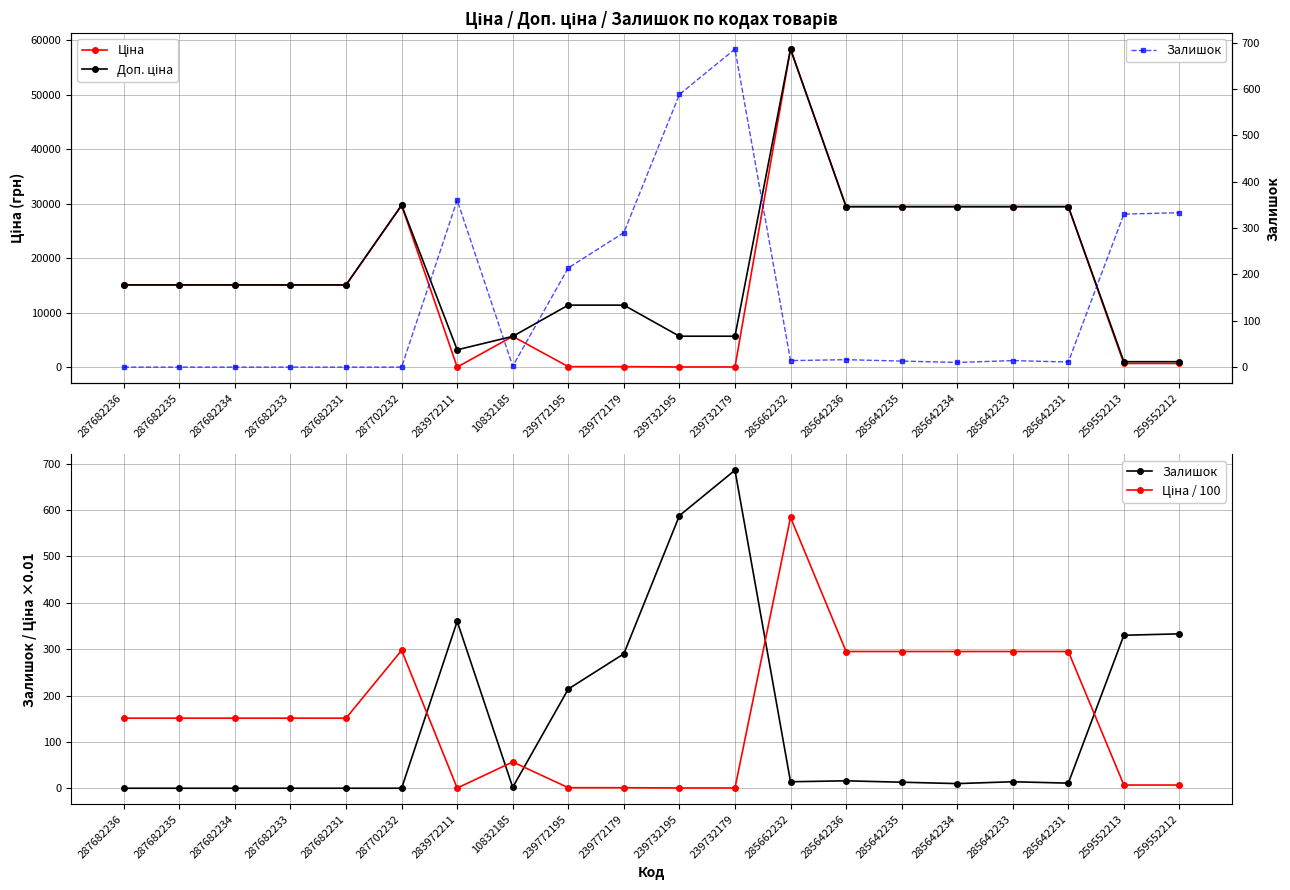

Count the number of categories in the chart.

20